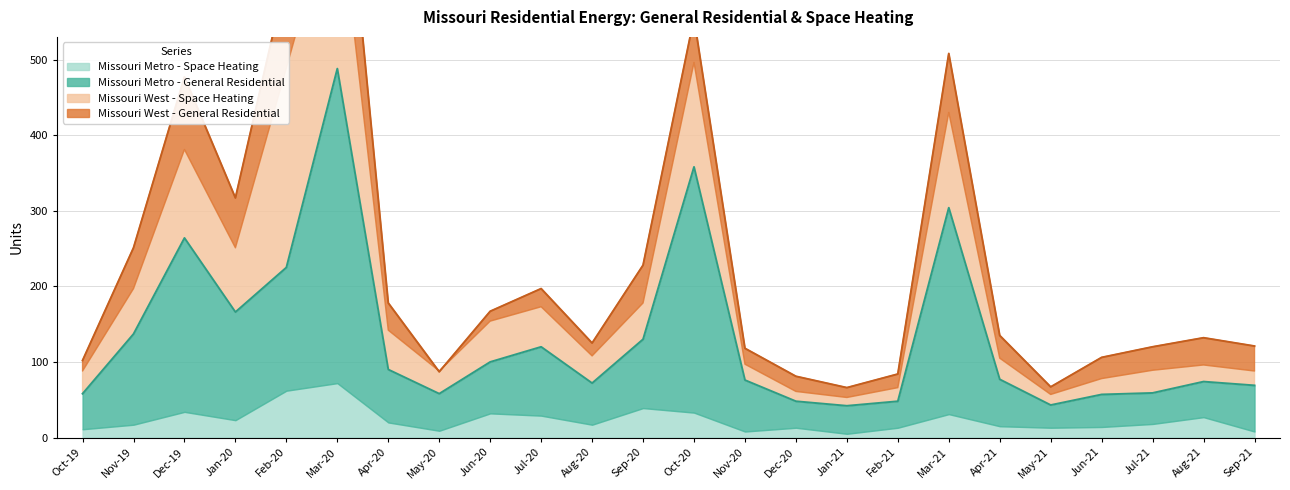

How many lines are shown in the chart?

4